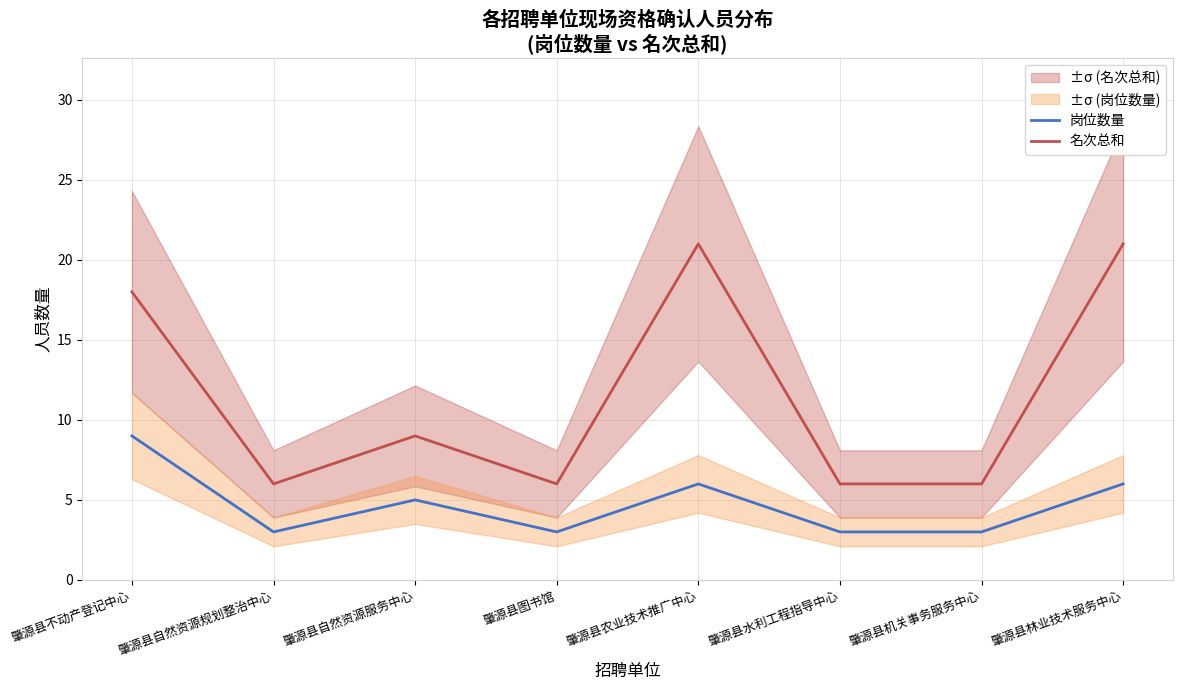

What is the sum of the 岗位数量 values at 肇源县林业技术服务中心 and 肇源县农业技术推广中心?

12